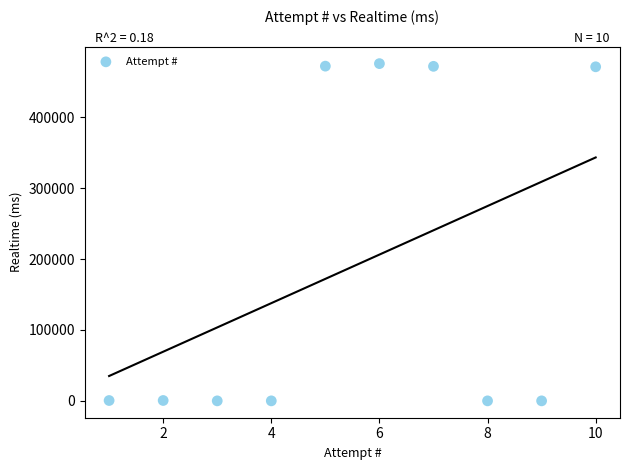

What is the range of X values (max minus min)?

9